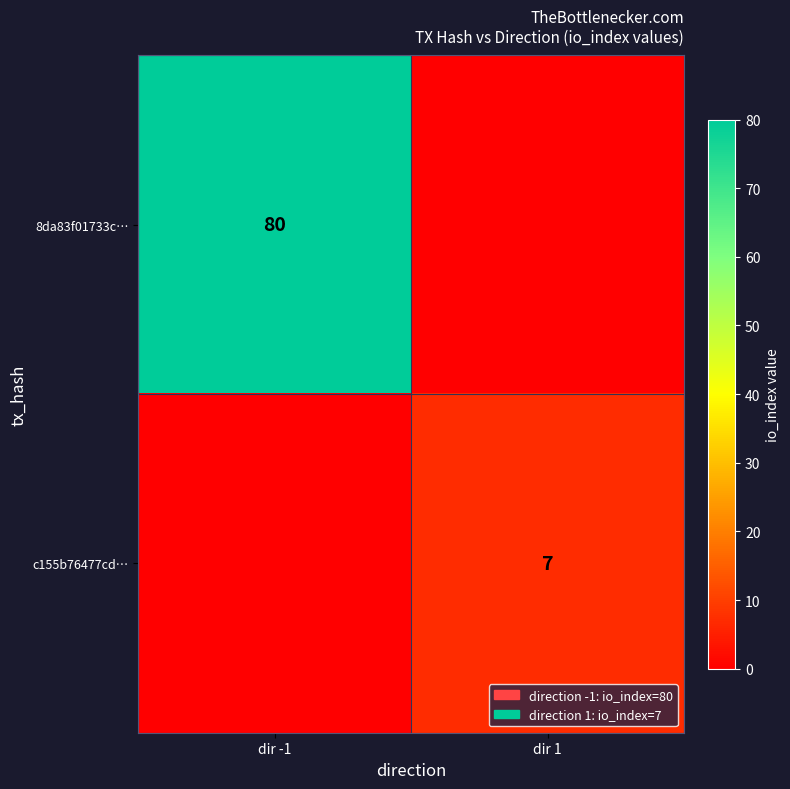

What is the greatest value displayed?

80